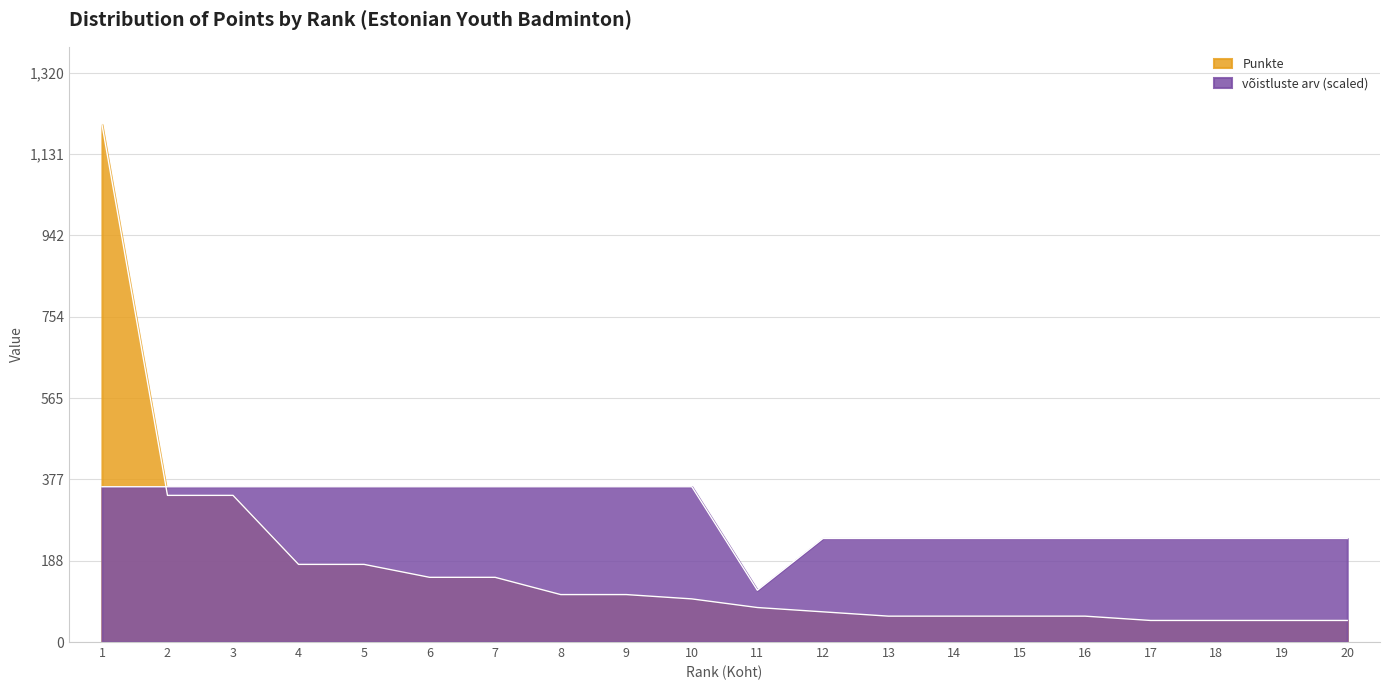

Between which two adjacent categories do võistluste arv and Punkte first intersect?

1 and 2